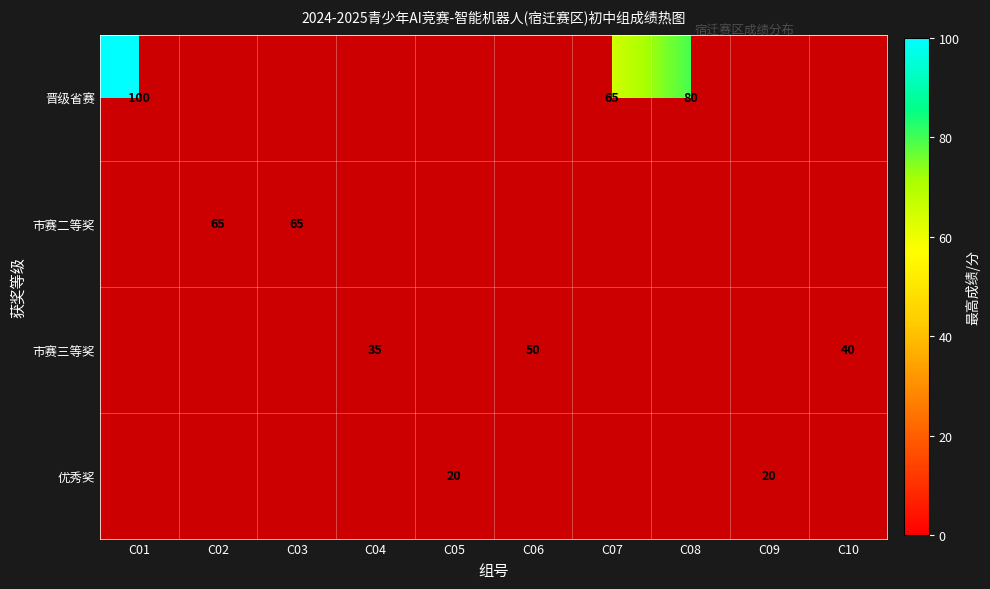

The 优秀奖 series shows 7 at C09. True or false?

False